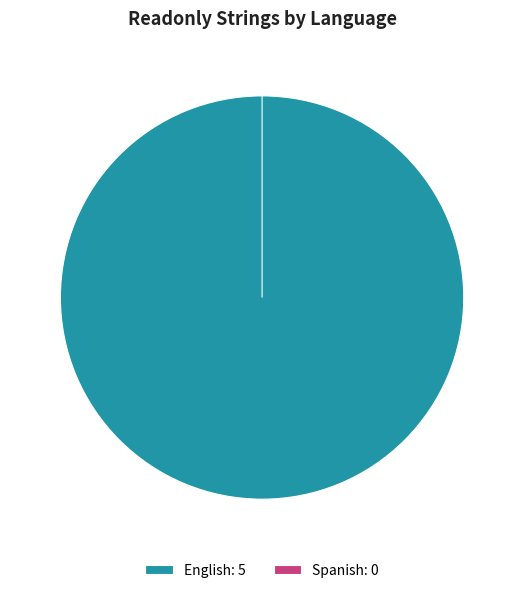

What is the change in value from English to Spanish?

-5